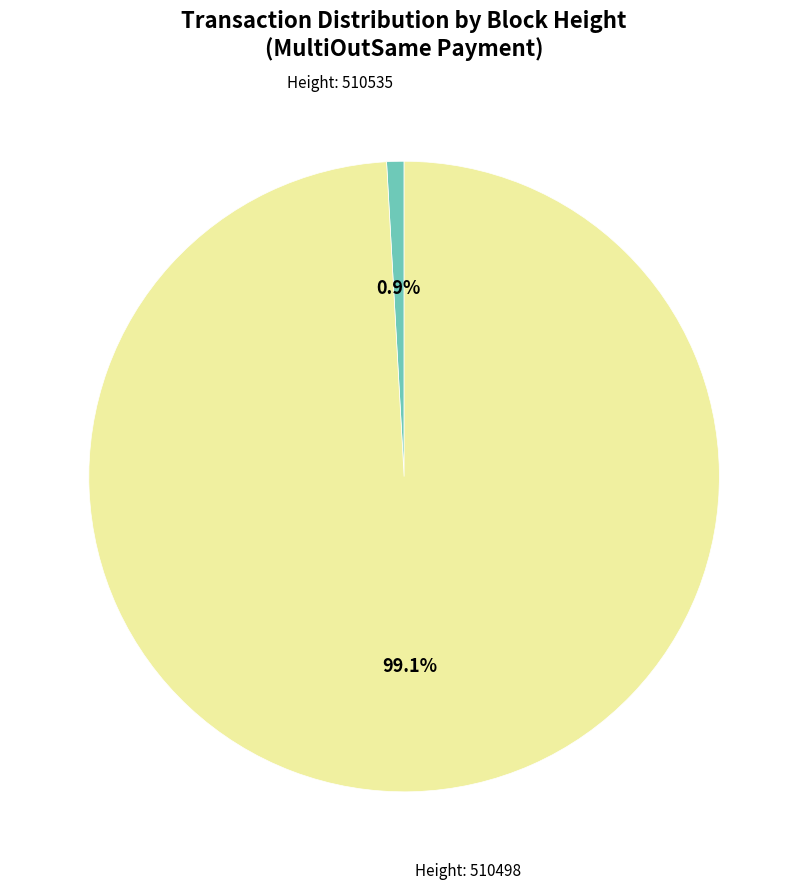

Is there a majority slice in this chart?

Yes